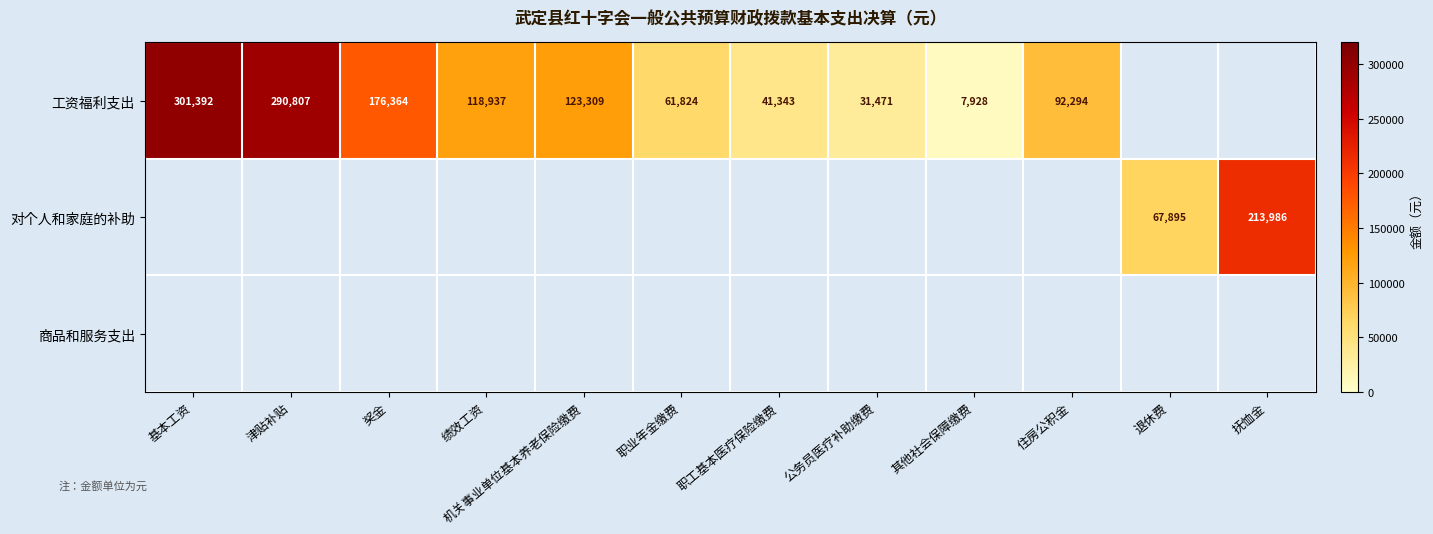

How many distinct data groups are displayed?

3